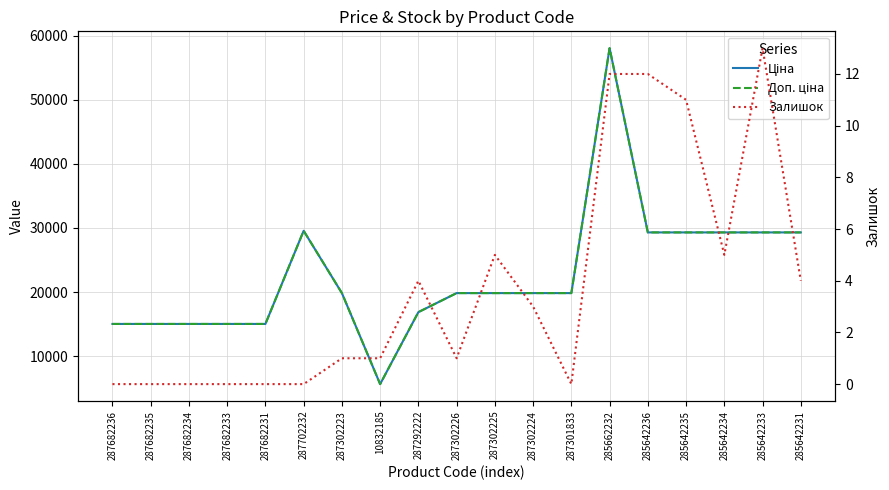

Where is the first local maximum for Залишок?

287292222